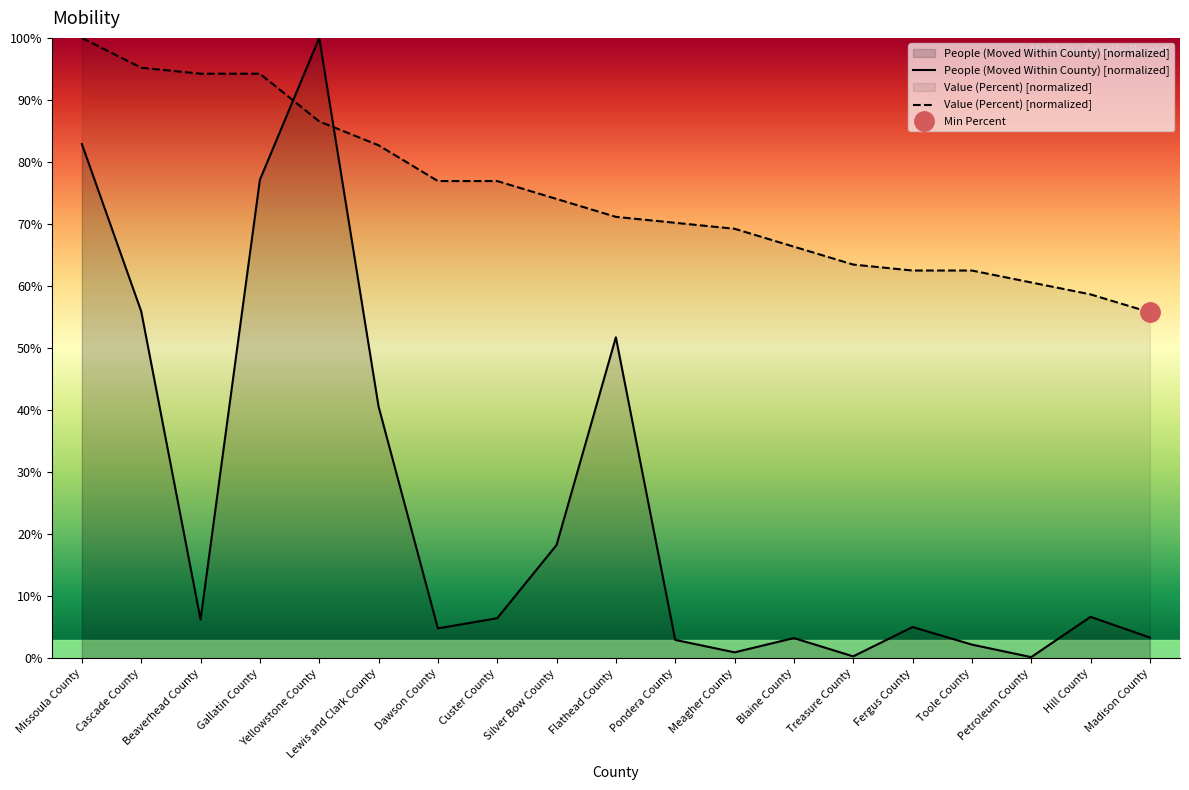

Which series has the widest spread of values?

People (Moved Within County)